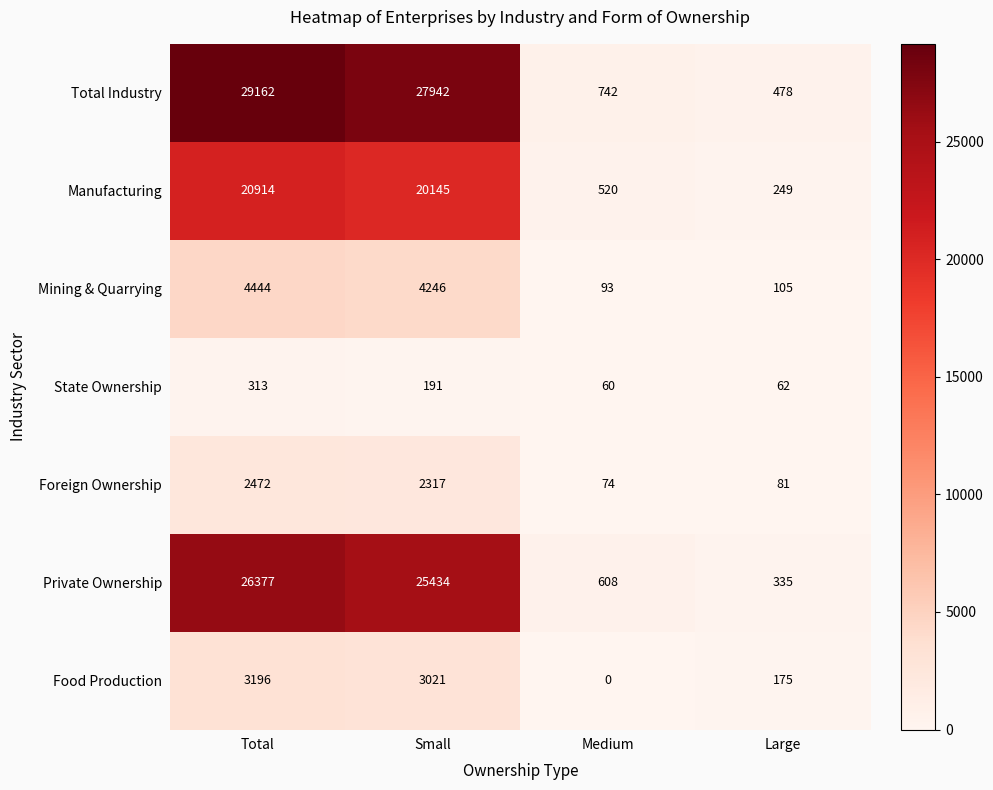

What is the difference between the maximum and minimum values in the Food Production series?

3196